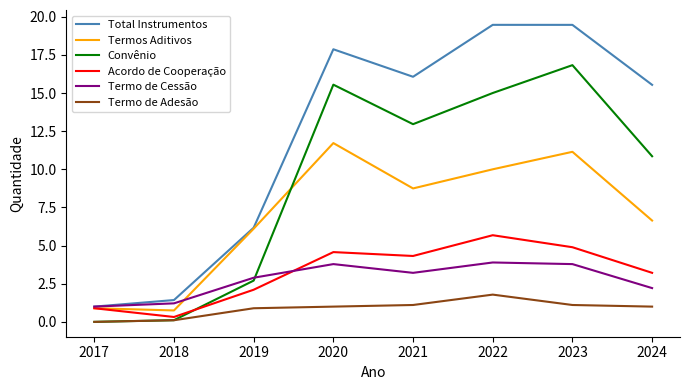

How many values in the Acordo de Cooperação series are below 4?

4